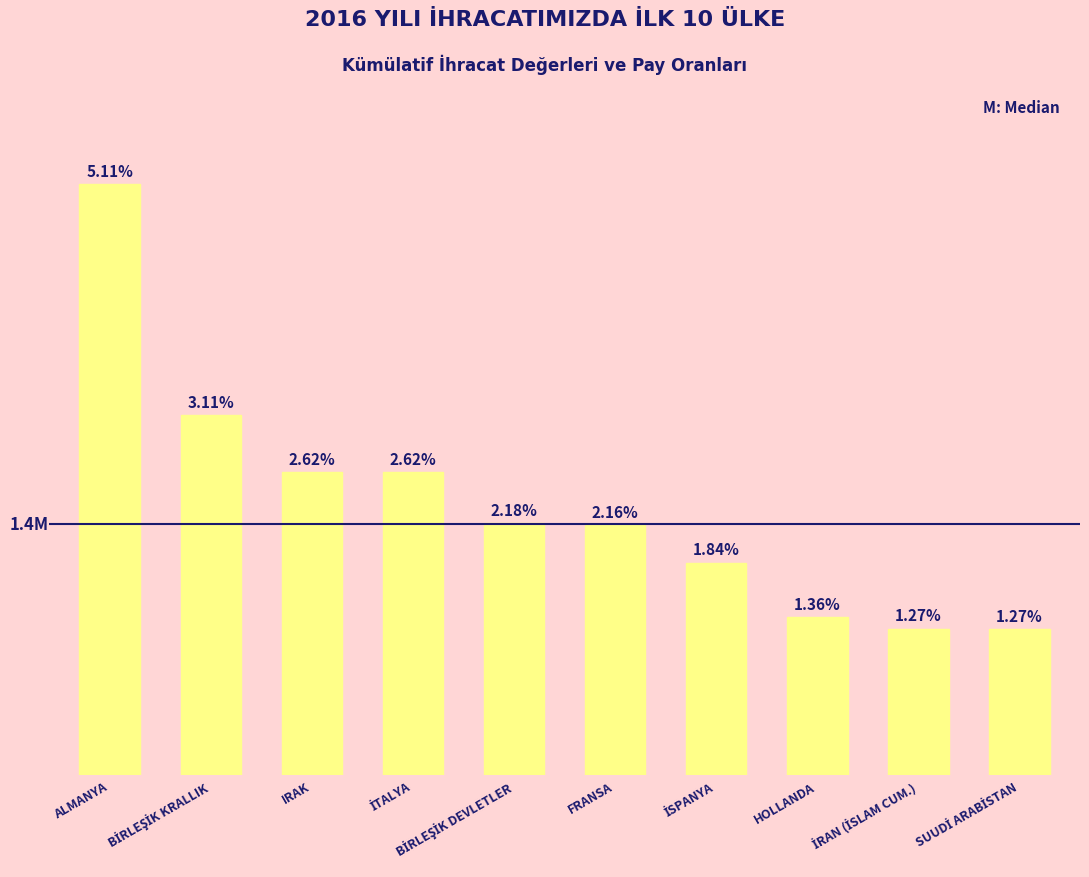

What is the minimum value shown in the chart?

843938.7